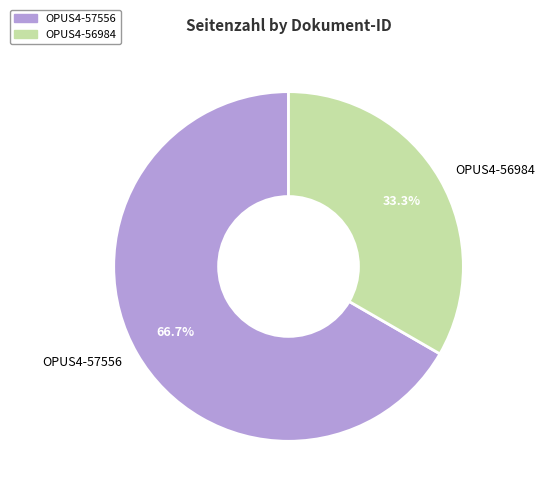

Combined, do OPUS4-57556 and OPUS4-56984 account for over 50%?

Yes